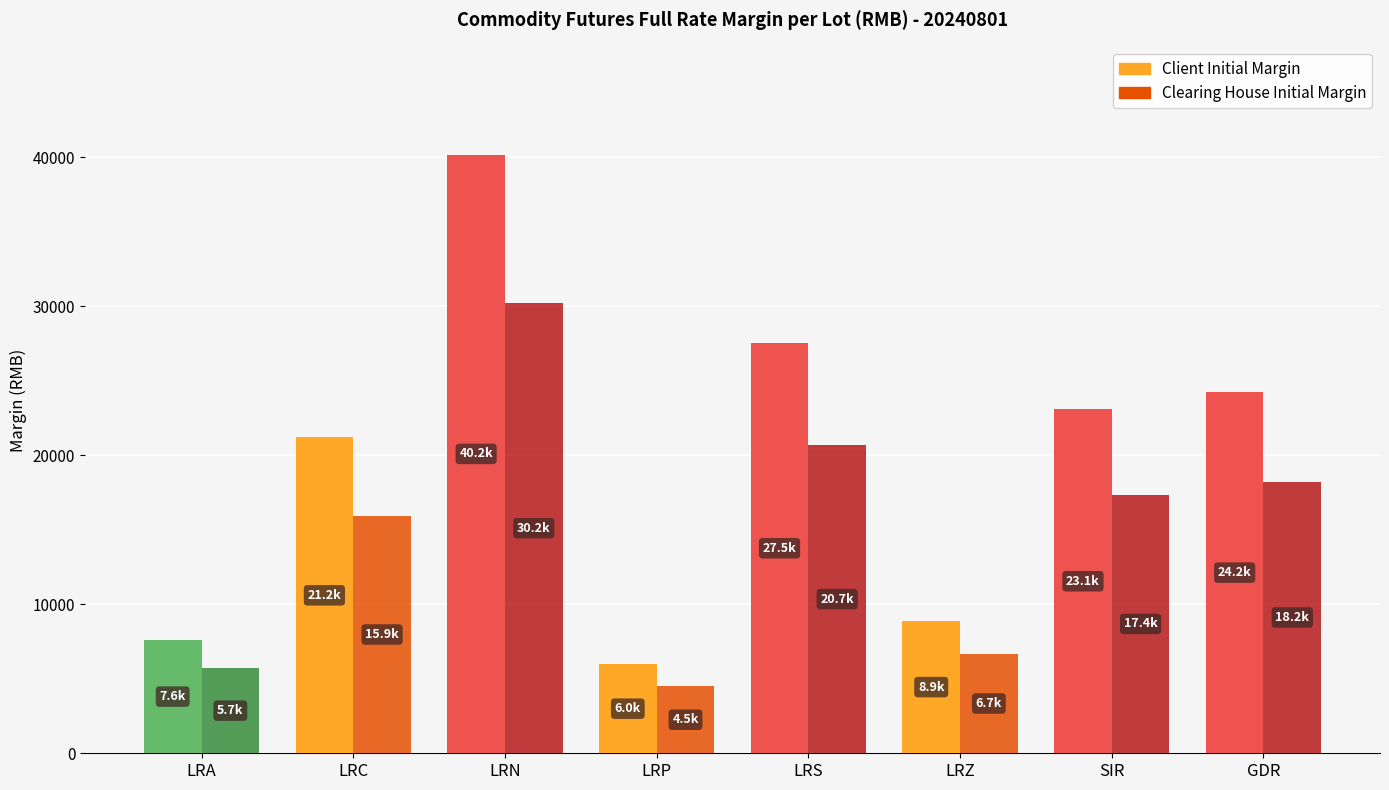

What is the label of the 2nd bar from the left?

LRC